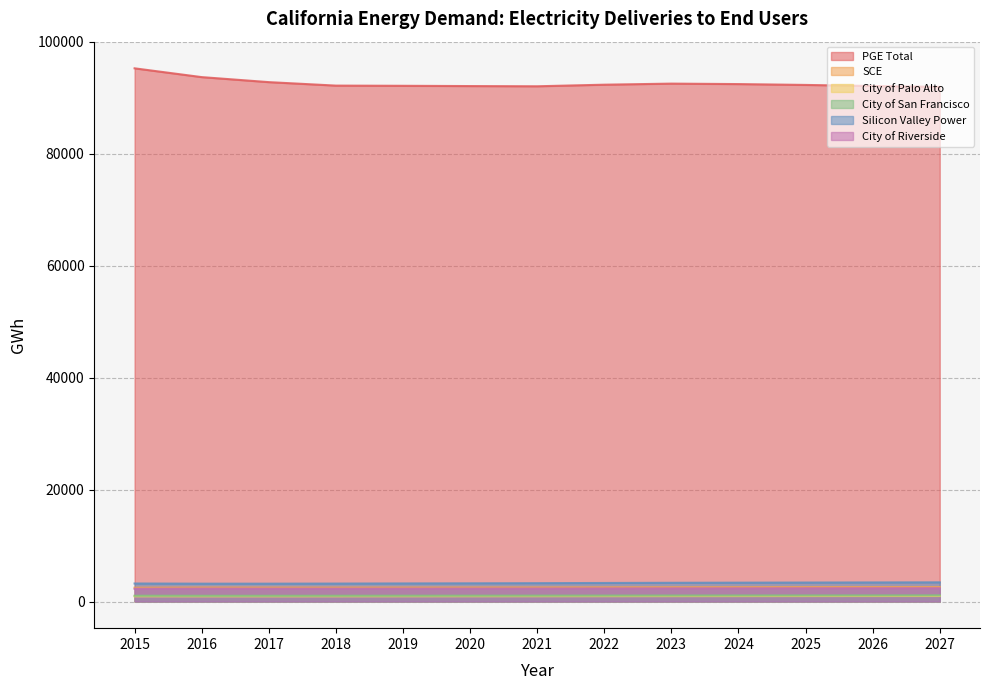

What is the sum of the PGE Total values at 2023 and 2025?

184815.2